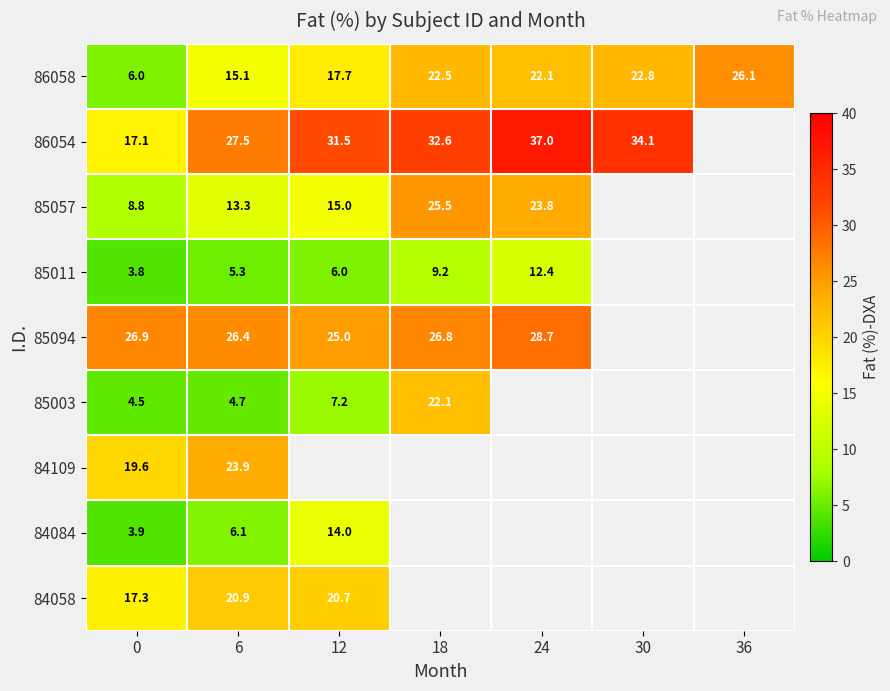

The value of 86058 at 36 is 26.1. True or false?

True